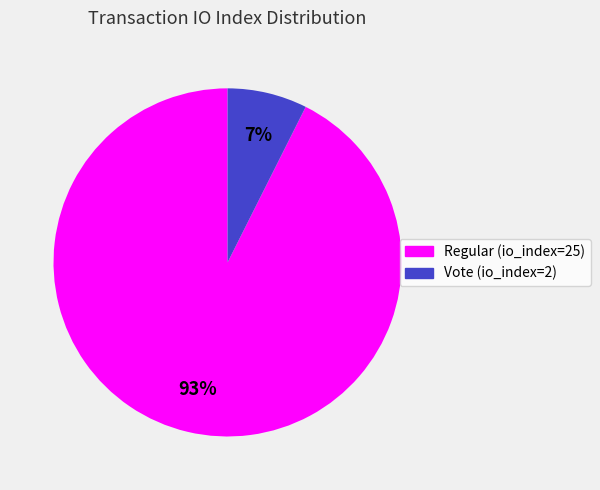

Is the sum of Regular (io_index=25) and Vote (io_index=2) greater than half?

Yes